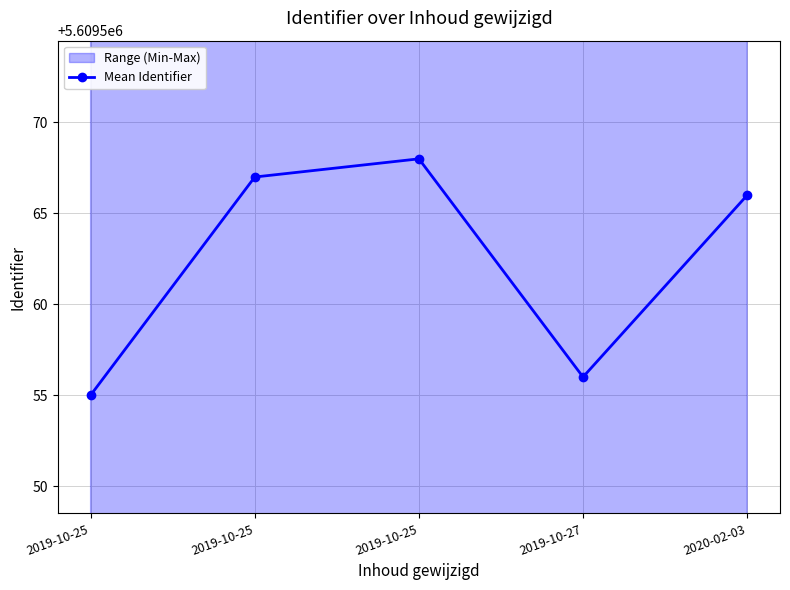

Does the chart have visible grid lines?

Yes